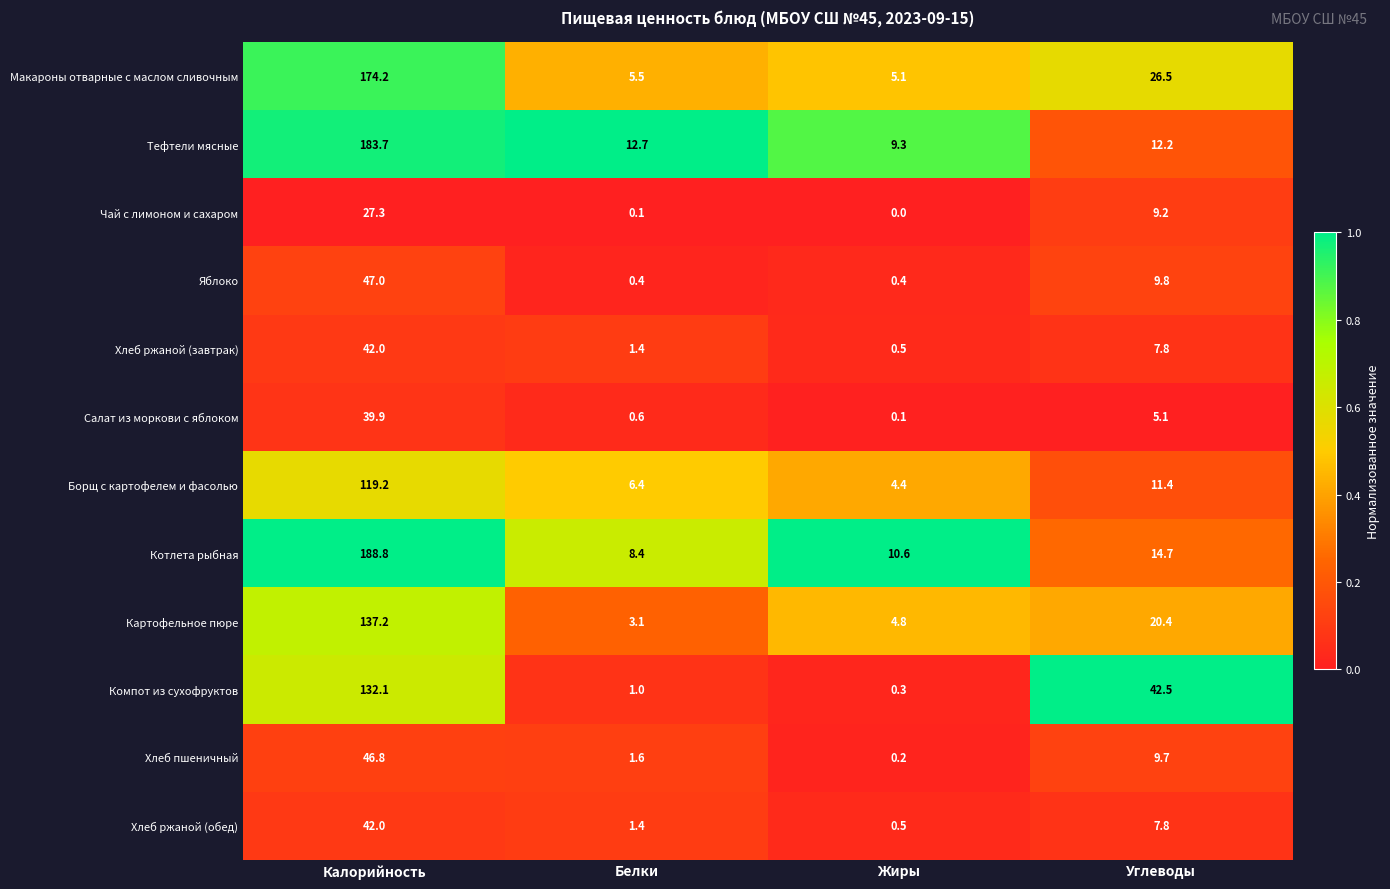

Which series has the largest range (max minus min)?

Котлета рыбная